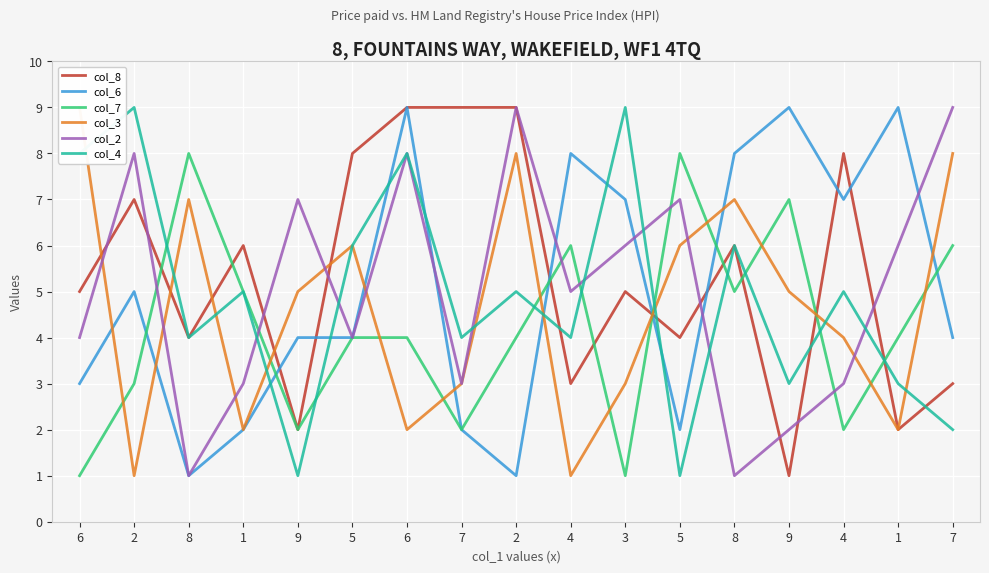

Between 1 and 4, which series saw the biggest shift?

col_6